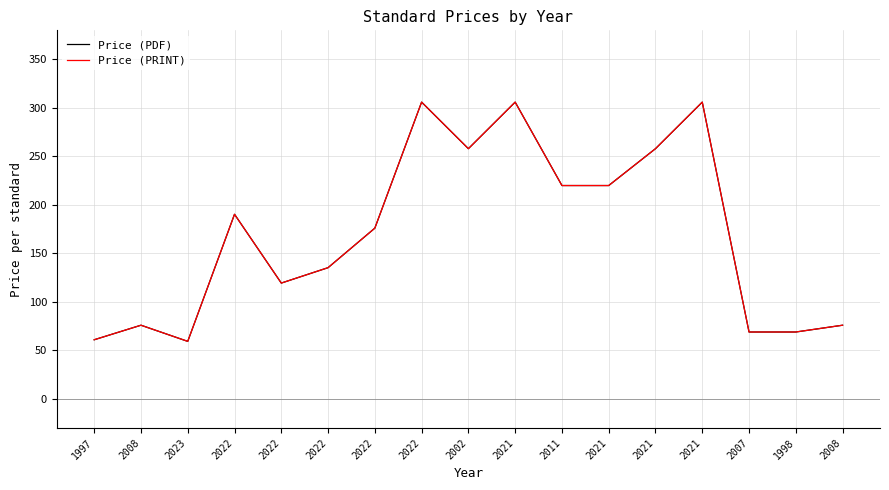

True or false: Price (PDF) has more than 1 points higher than both neighbors.

True